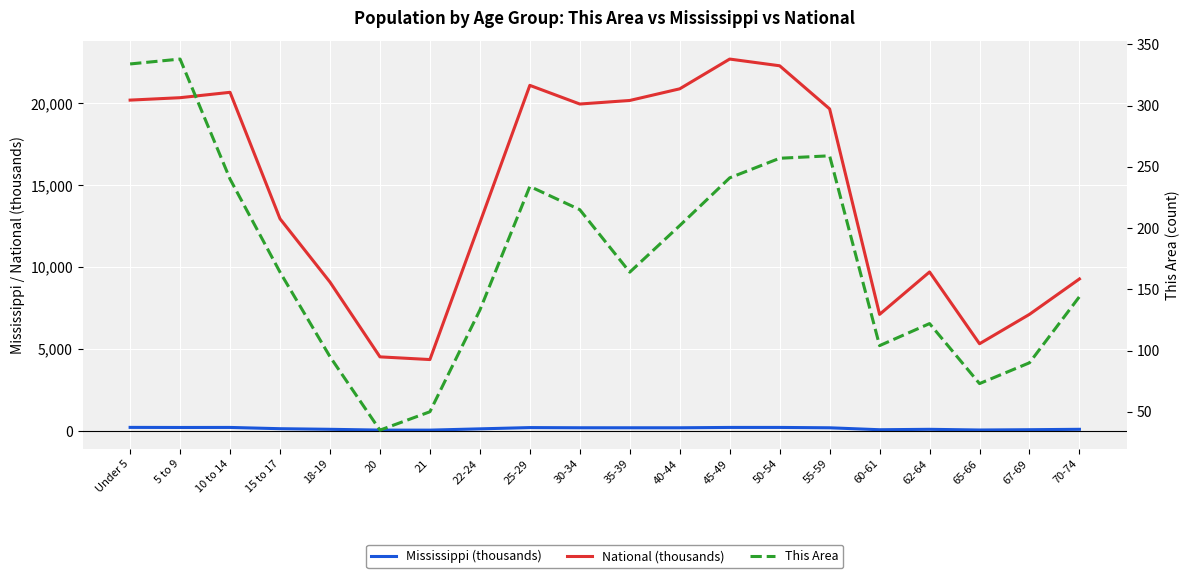

The National (thousands) series shows 12954.3 at 15 to 17. True or false?

True